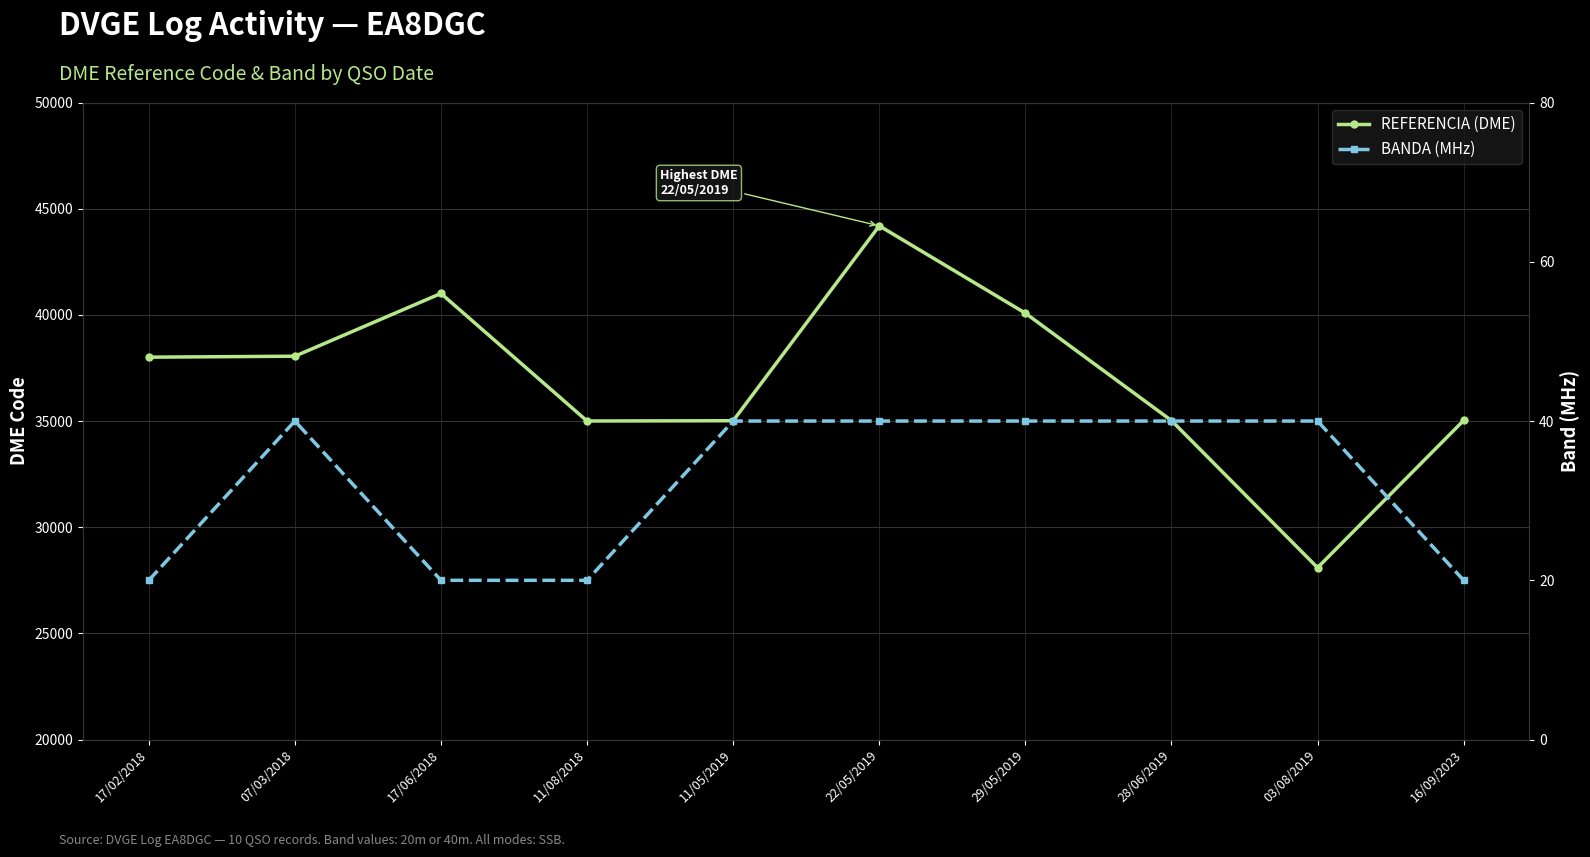

What is the smallest value displayed?

20